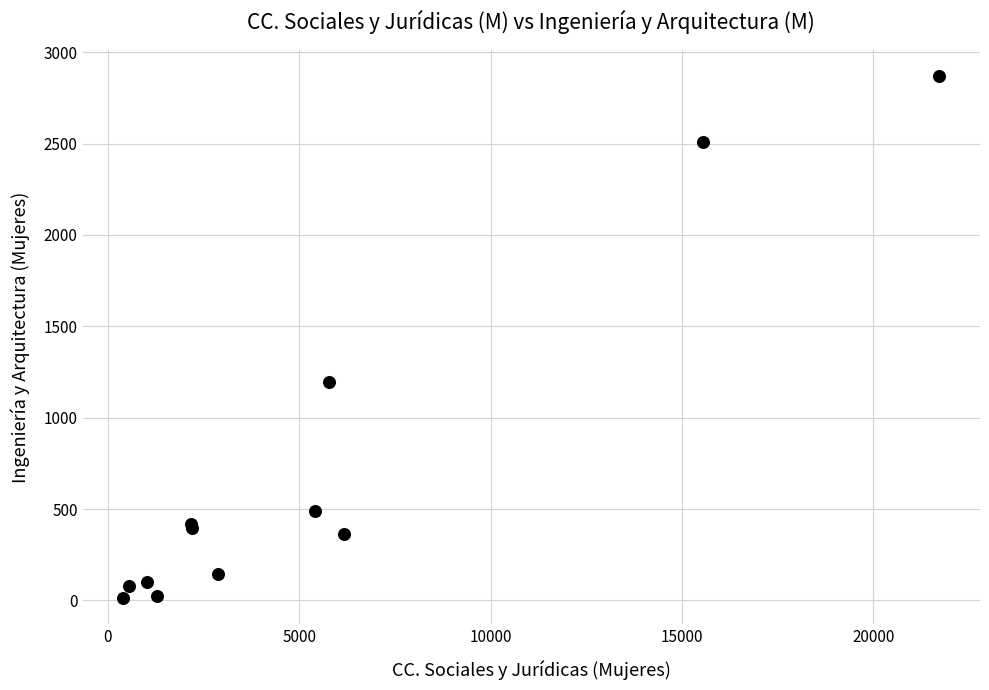

What Y value in the scatter plot is closest to 1441?

1197